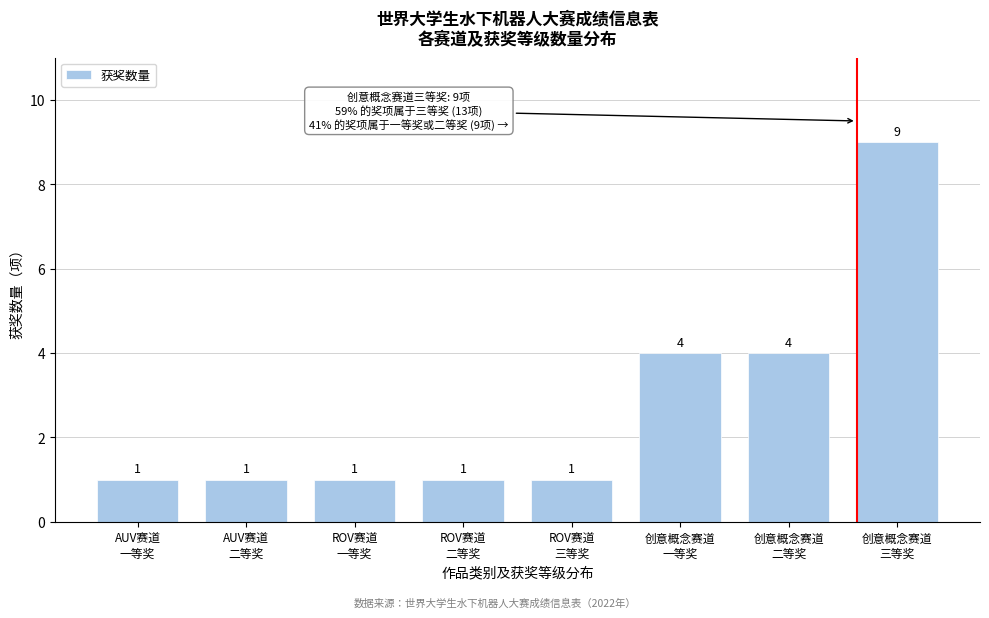

Reading left to right, what are all the values shown in this chart?

1	1	1	1	1	4	4	9